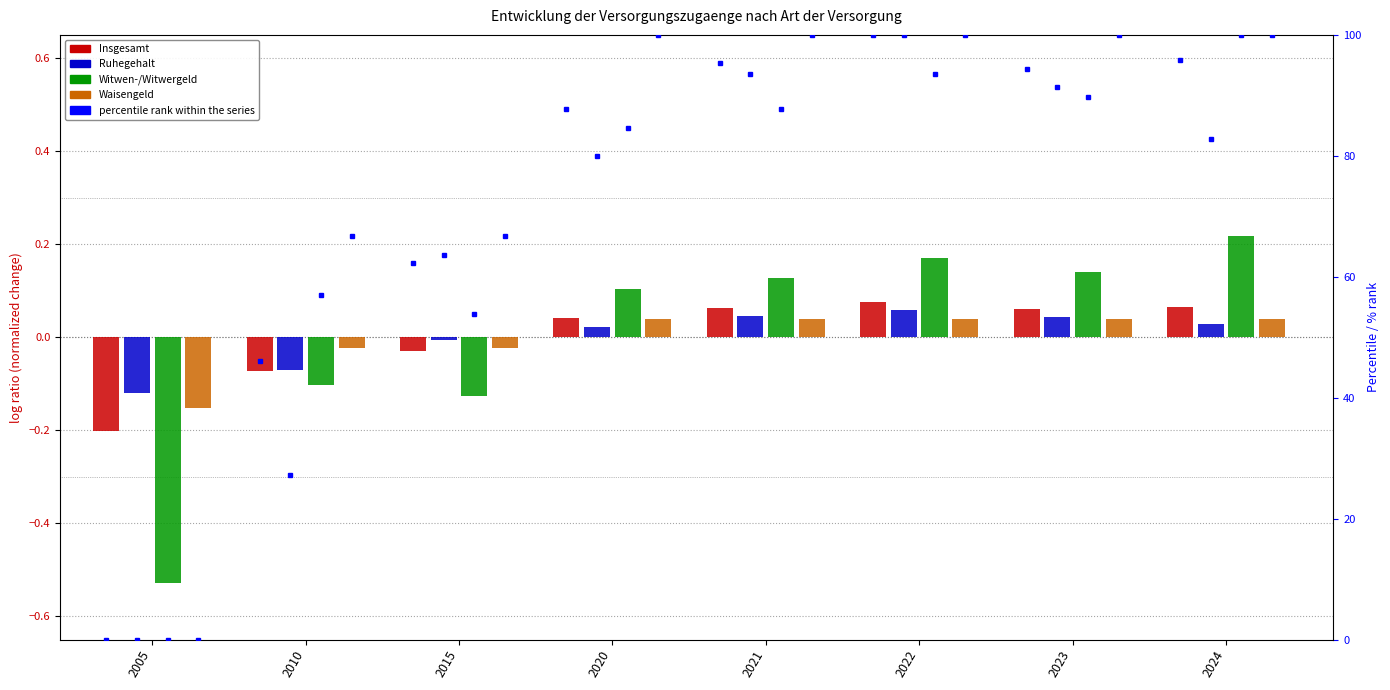

What is the smallest value displayed?

-0.5